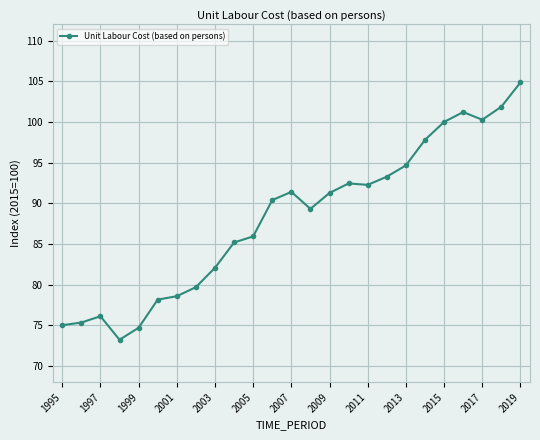

What is the difference between the maximum and minimum values?

31.6